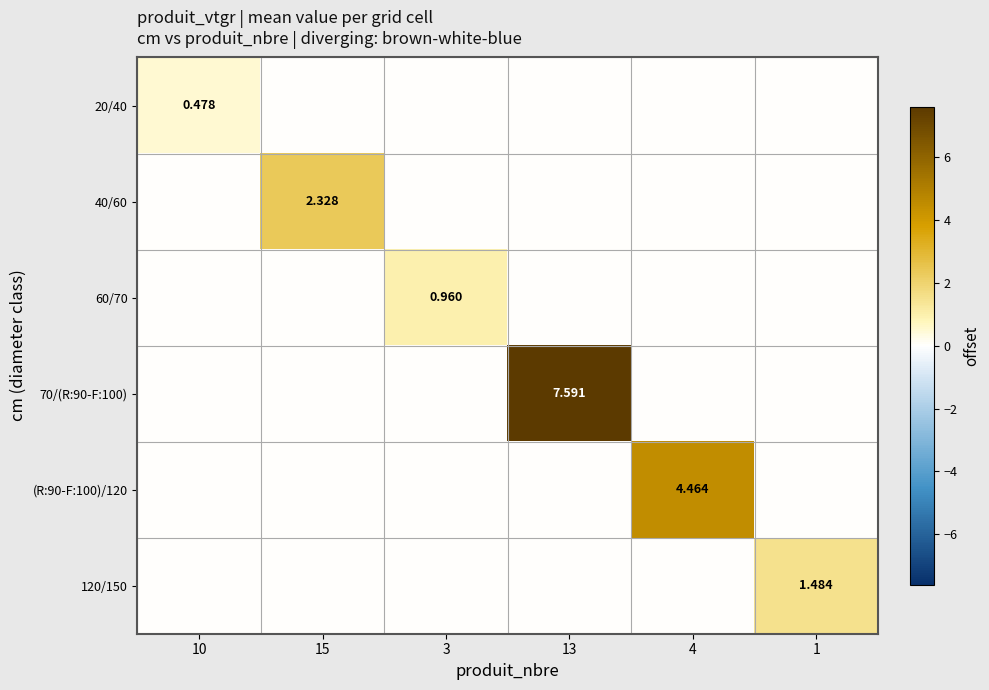

What is the sum of all 70/(R:90-F:100) values?

7.6